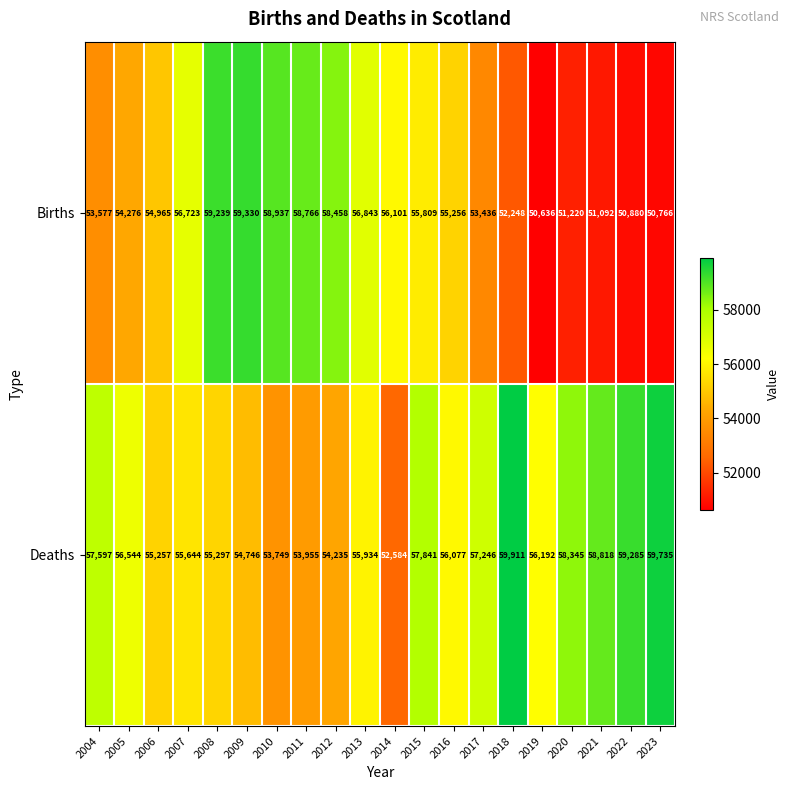

What is the difference between the Deaths values at 2012 and 2007?

1409